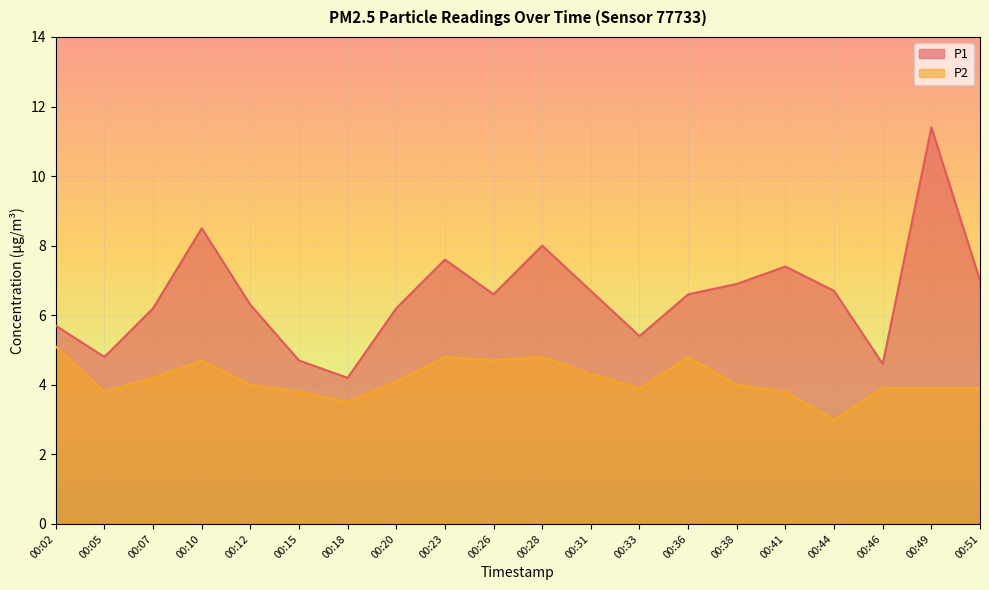

What is the sum of the P2 values at 00:23 and 00:05?

8.6